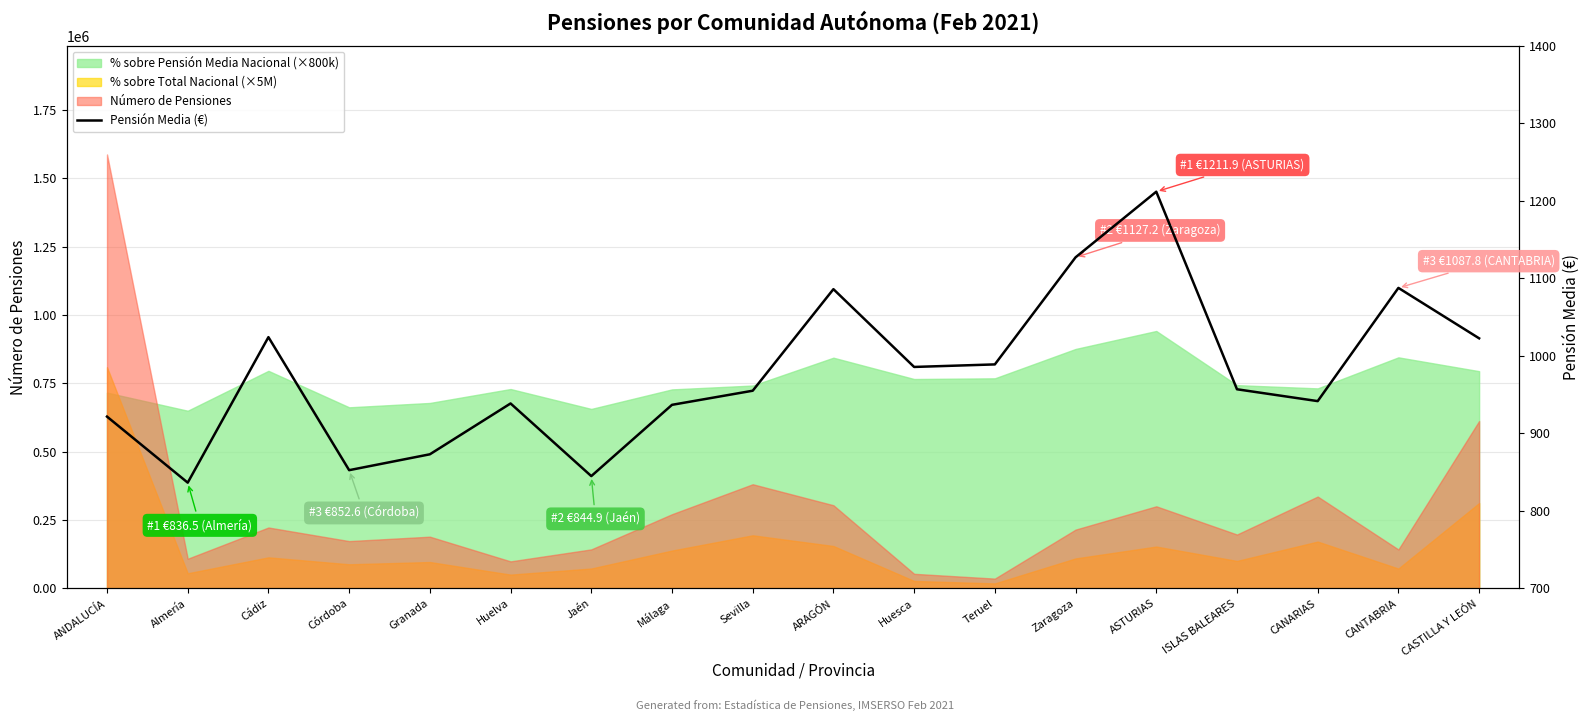

Reading left to right, transcribe all the data shown in this chart.

921.7	836.5	1024.2	852.6	873.0	938.7	844.9	936.9	955.1	1086.2	985.8	989.0	1127.2	1211.9	957.0	941.7	1087.8	1022.7